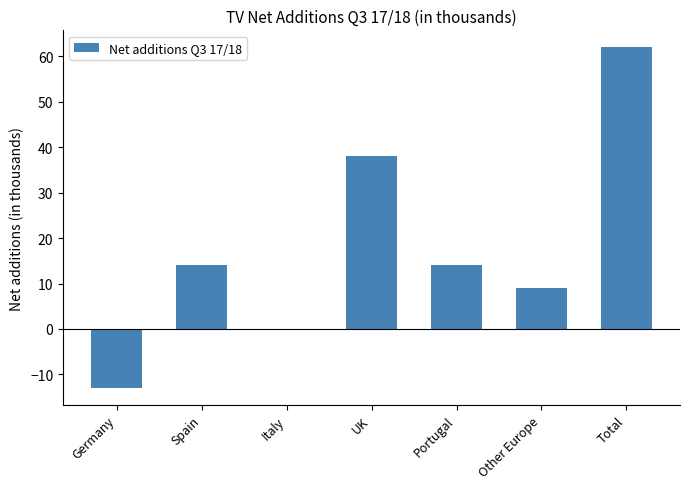

Count the values in the range 0 to 38.

5